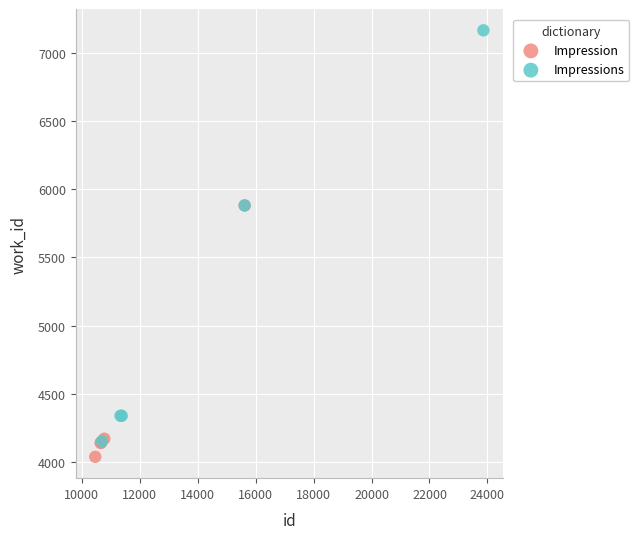

Which series contains the highest Y value?

Impressions